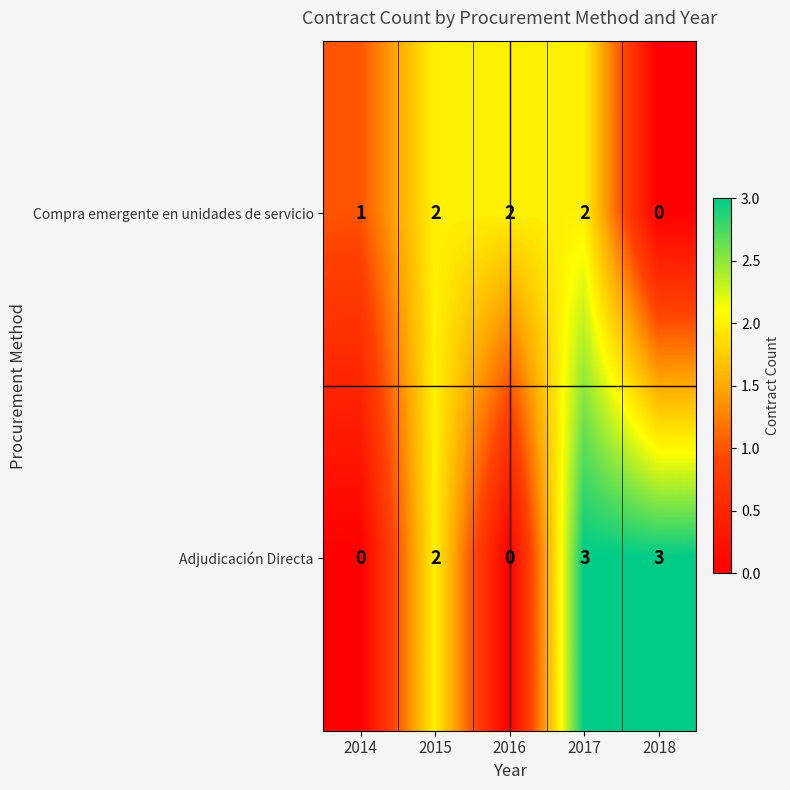

What is the spread (max minus min) of values at 2018?

3